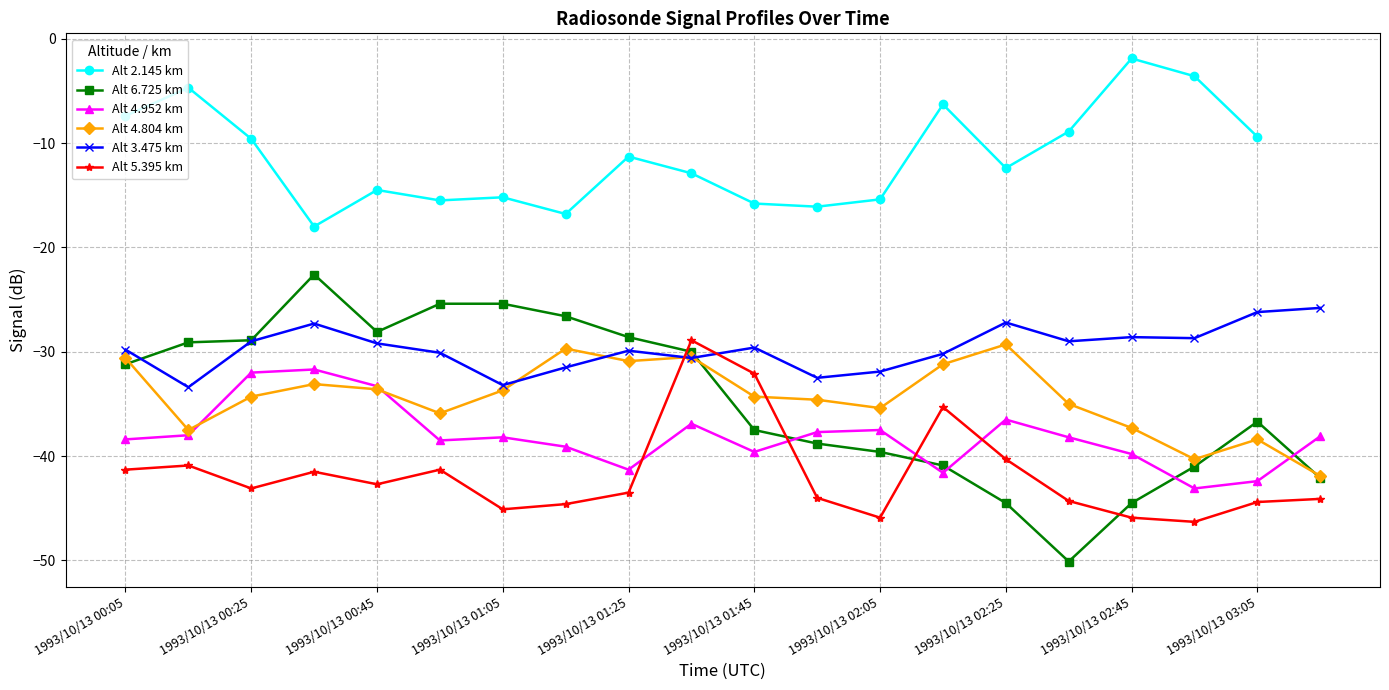

Does the chart have visible grid lines?

Yes